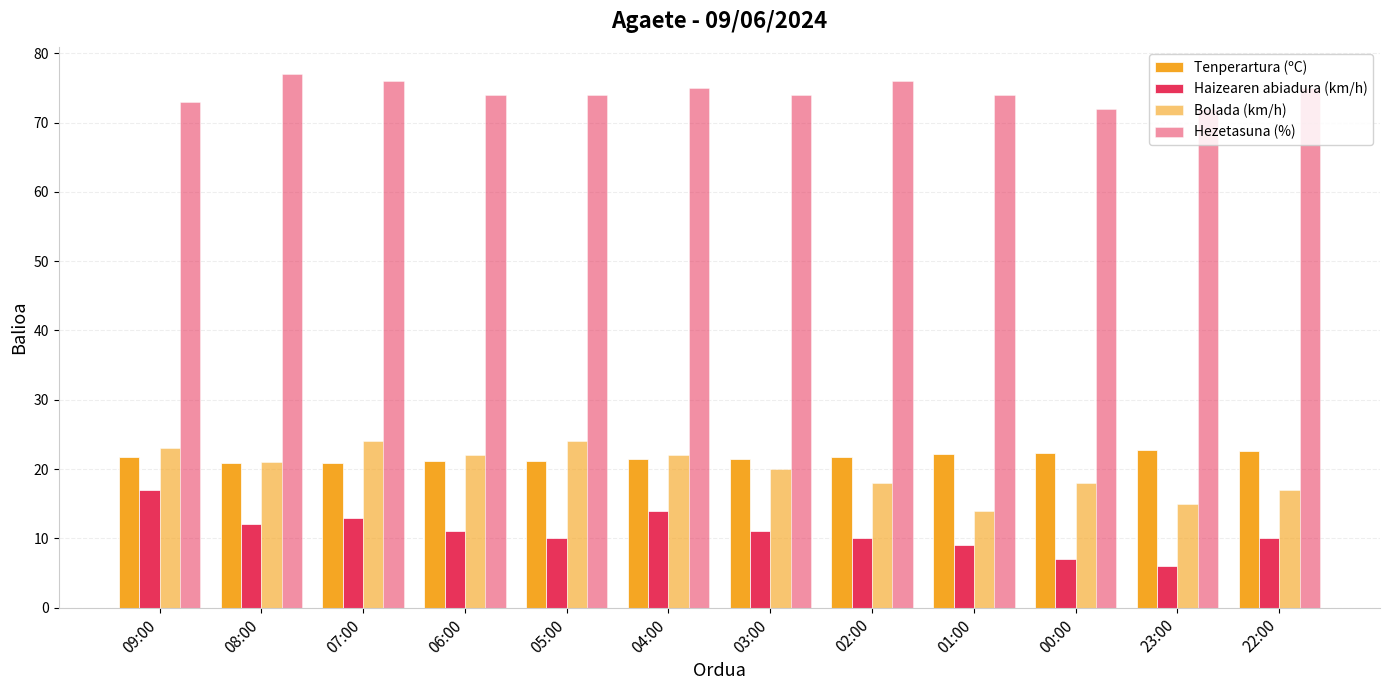

How many bars are there in total?

48